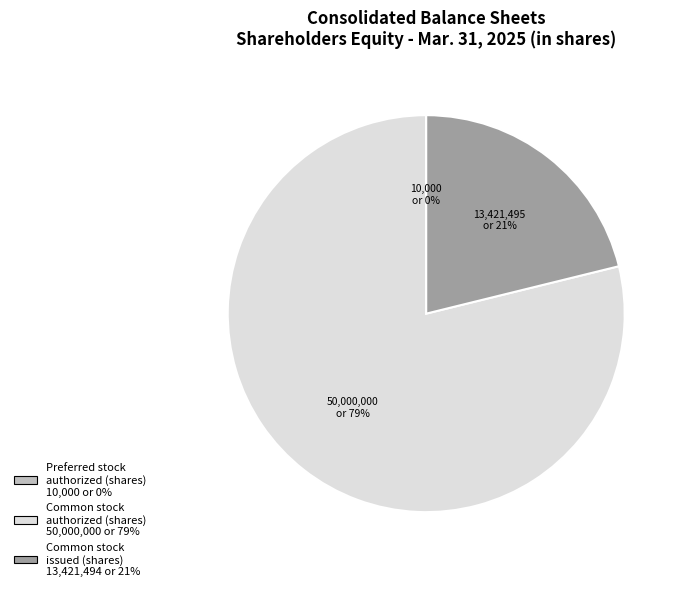

To the nearest percent, what is the average slice percentage?

33%